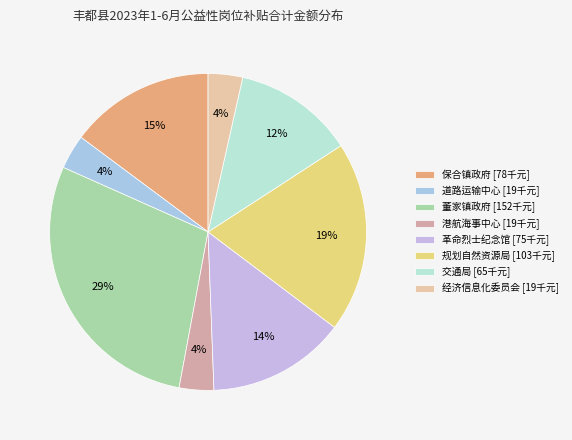

Is there a majority slice in this chart?

No